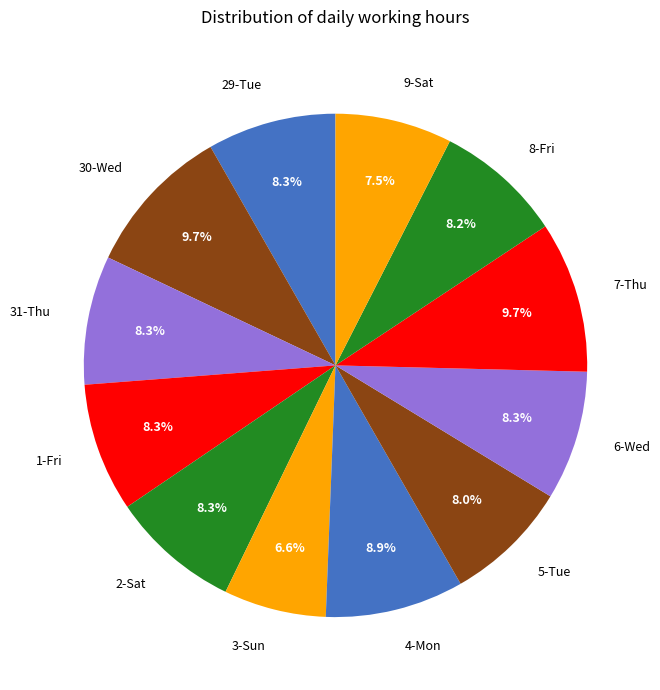

Does 4-Mon account for over 50% of the chart?

No